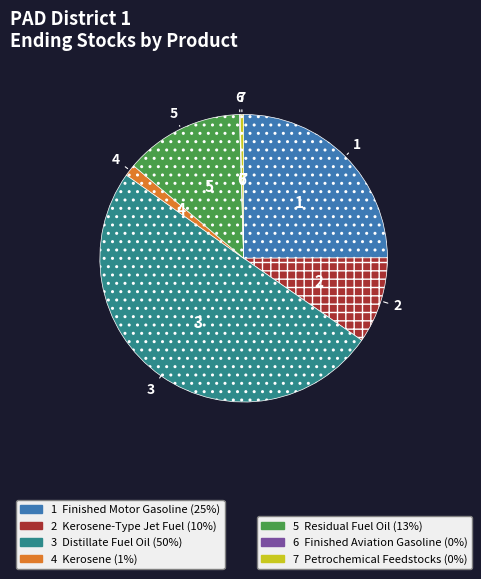

Which category has the biggest portion of the pie?

Distillate Fuel Oil